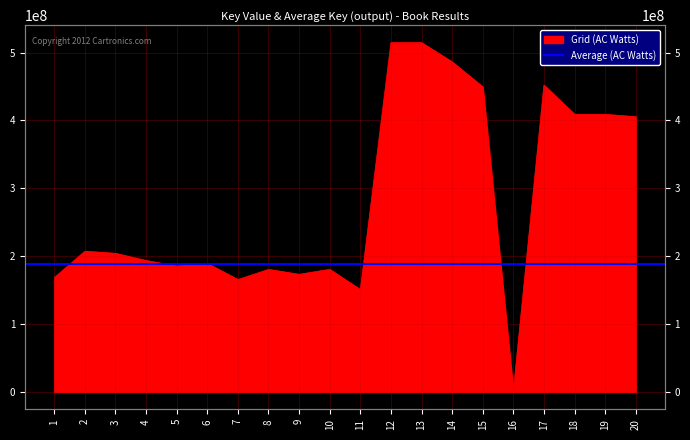

How many values exceed 204077520?

9